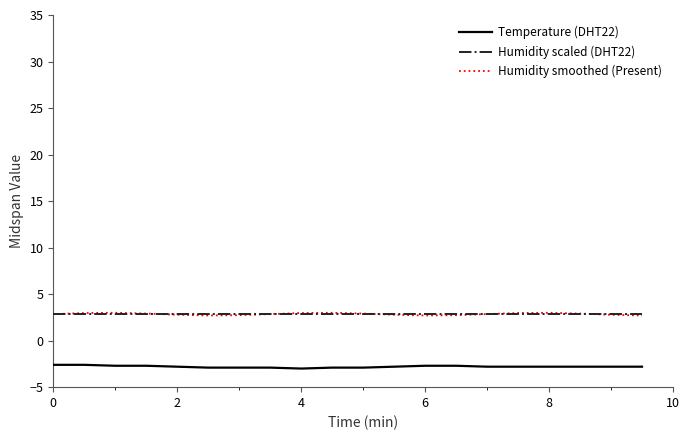

True or false: Humidity smoothed (Present) and Temperature (DHT22) cross at least once.

False